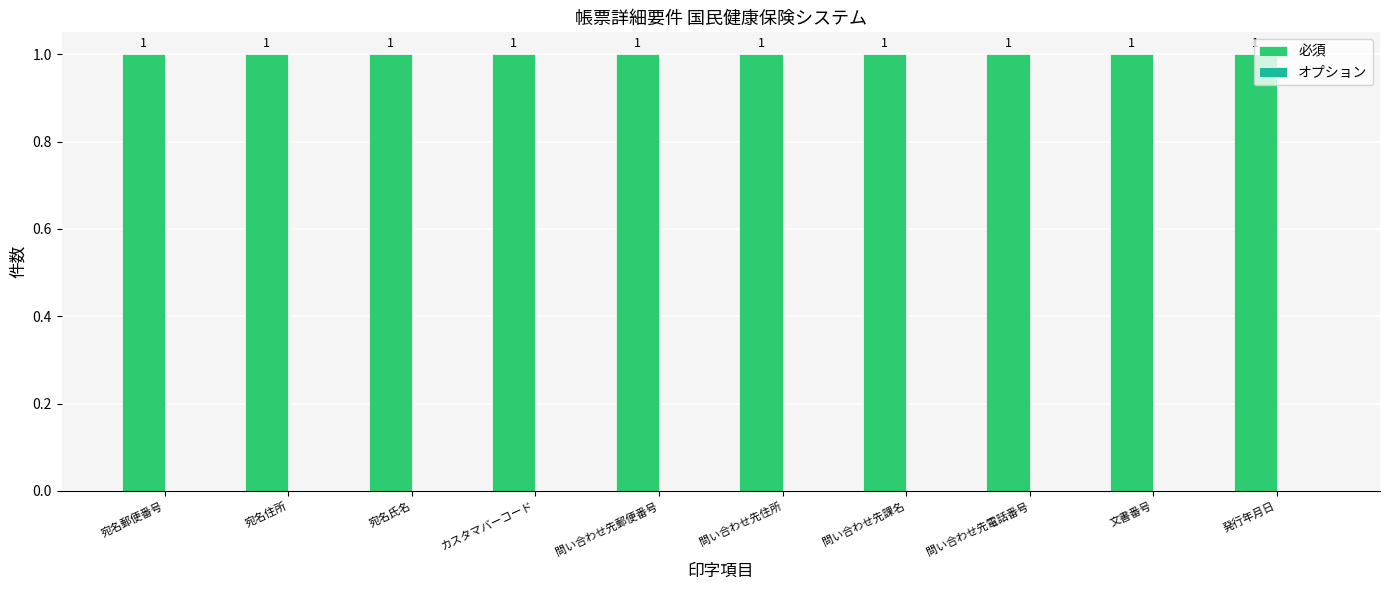

Count the number of data series in this chart.

2